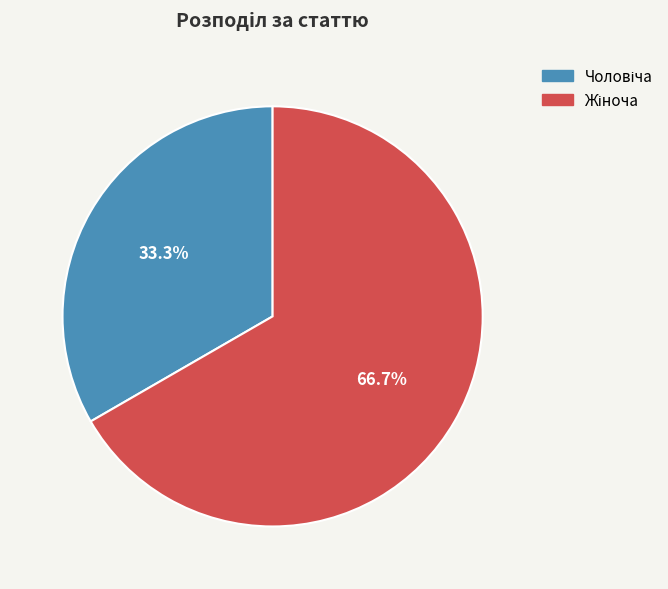

Is there a majority slice in this chart?

Yes